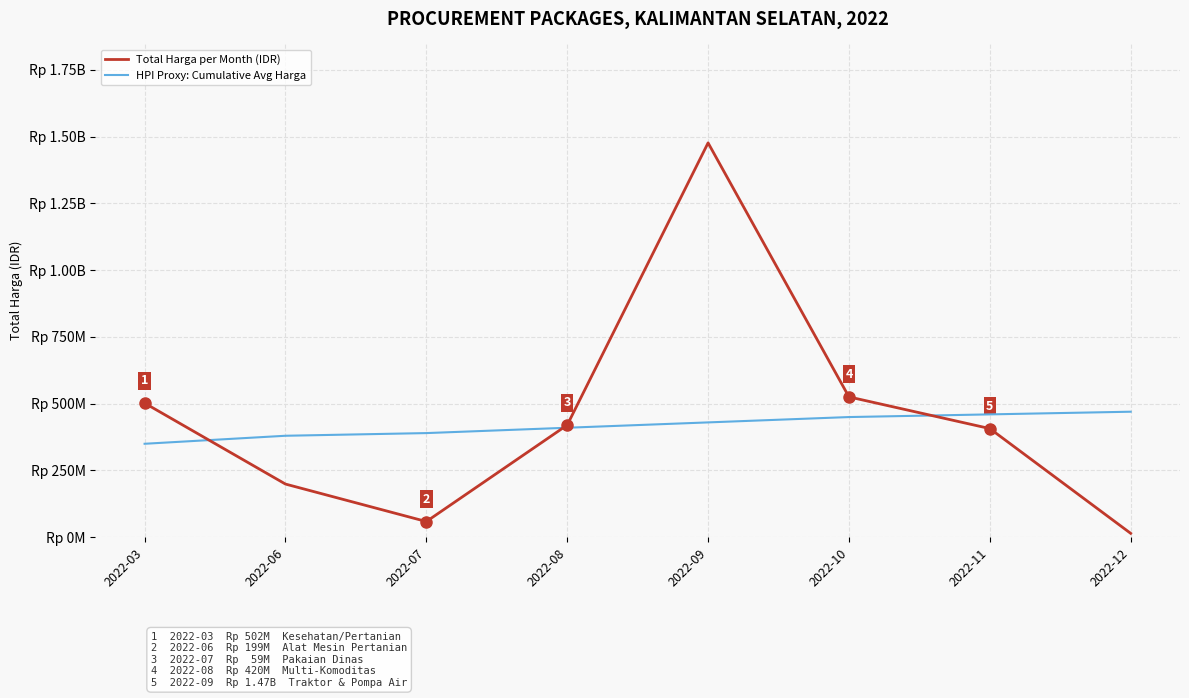

Does the chart display data point markers on the line(s)?

No